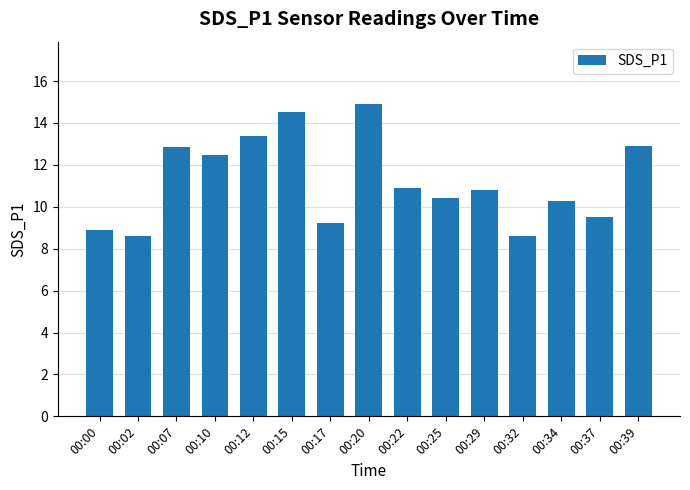

How many data points does each series have?

15